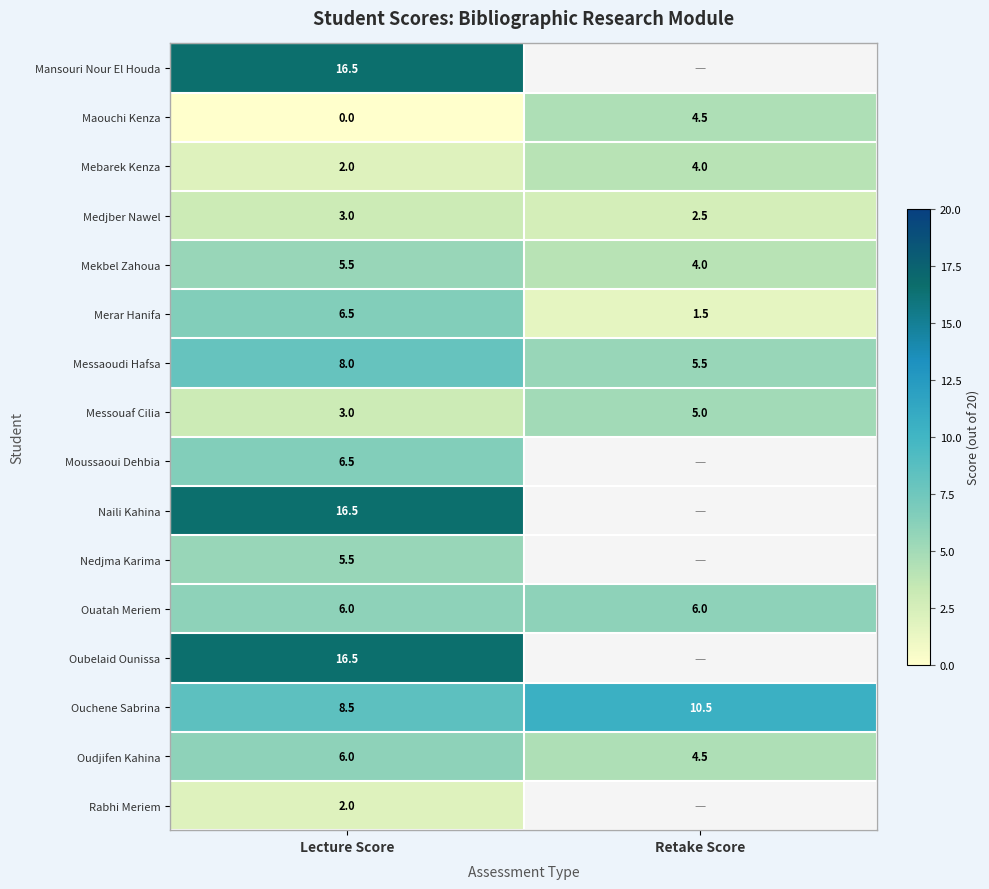

Count the number of data series in this chart.

16